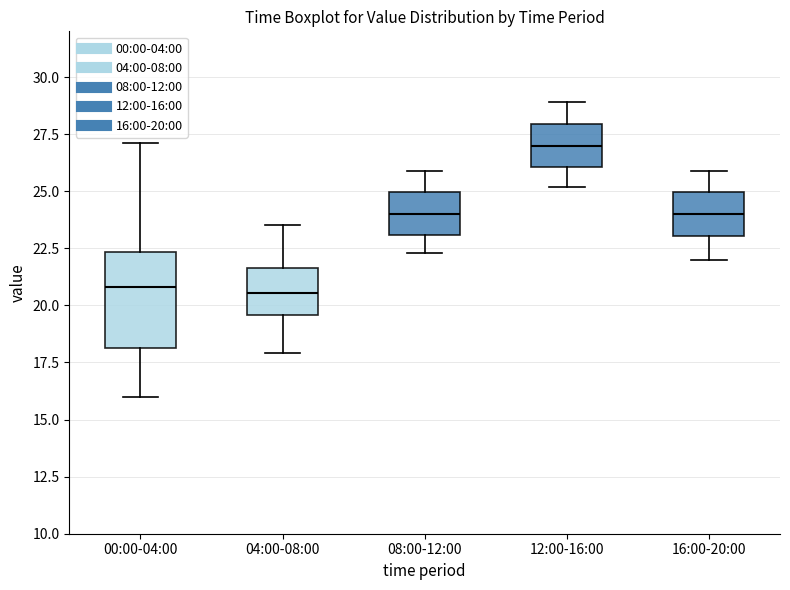

Where does the lower whisker of the box for 16:00-20:00 end on the y-axis? The values are not printed on the chart, so give them approximately, as read against the axis.

22.0